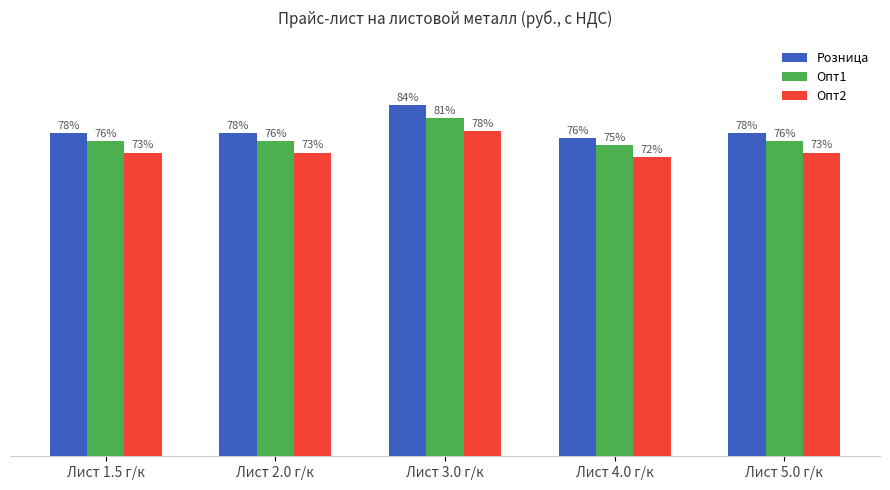

List the series in order of their overall mean, highest first.

Розница, Опт1, Опт2